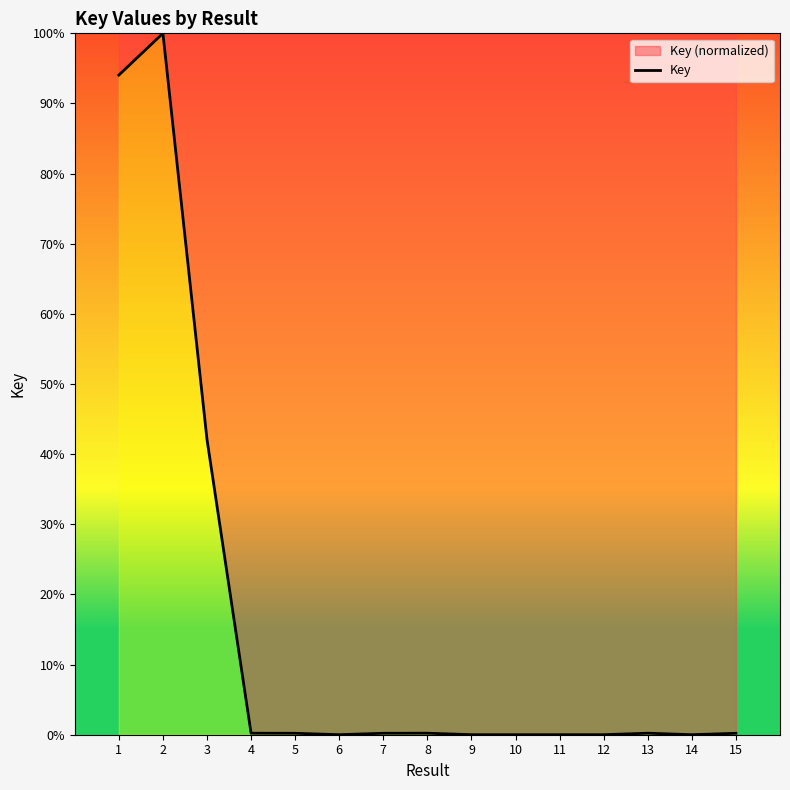

Is it true that the value at 4 is 0.3?

False